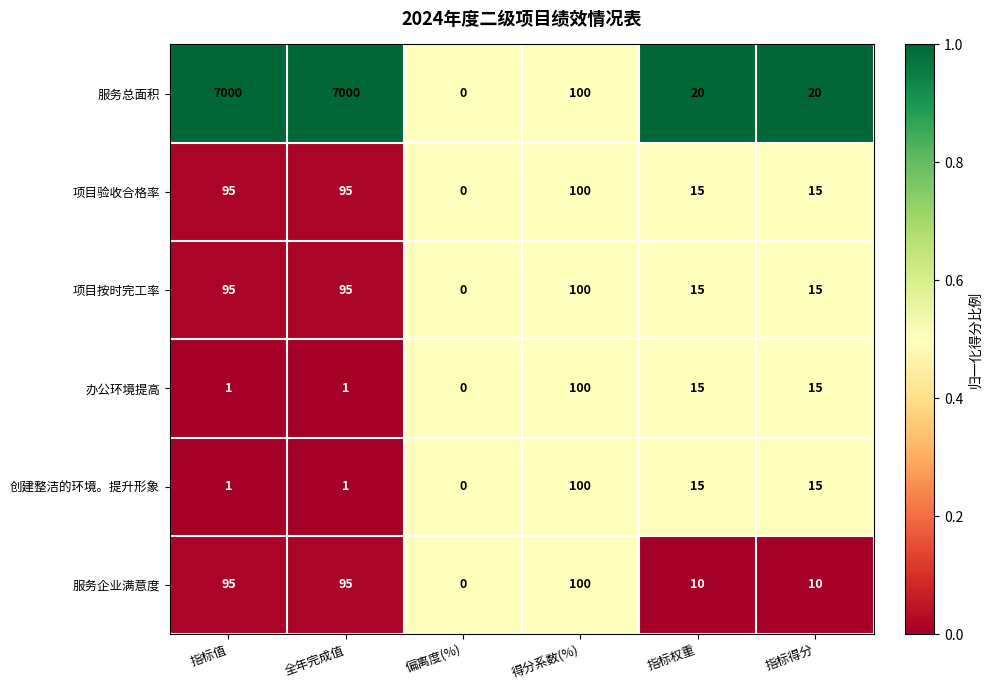

What is the greatest value displayed?

7000